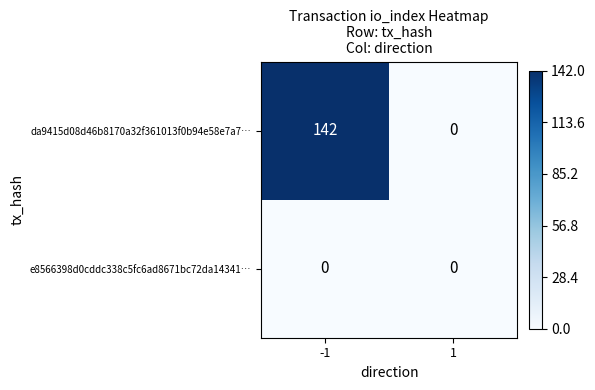

What is the difference between the maximum and minimum values in the da9415d08d46b8170a32f361013f0b94e58e7a7… series?

142